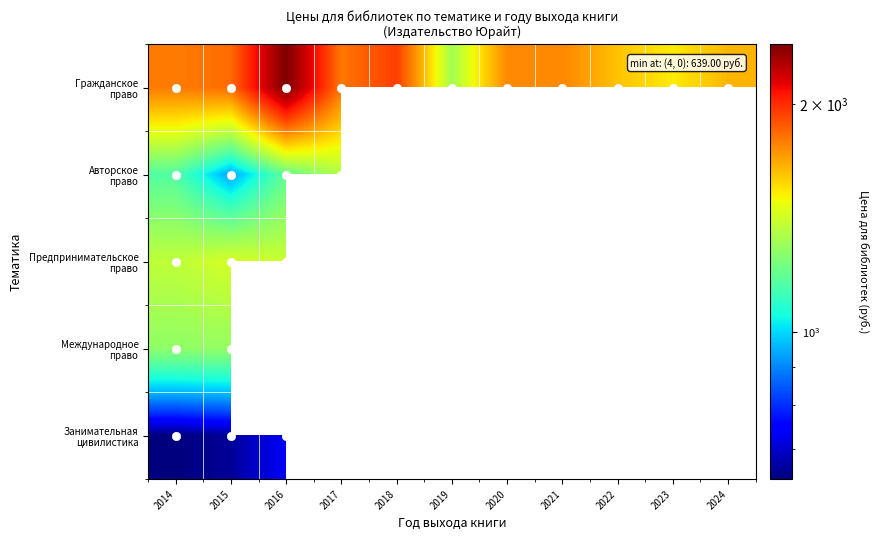

Which category has the lowest value in the Предпринимательское право series?

2014